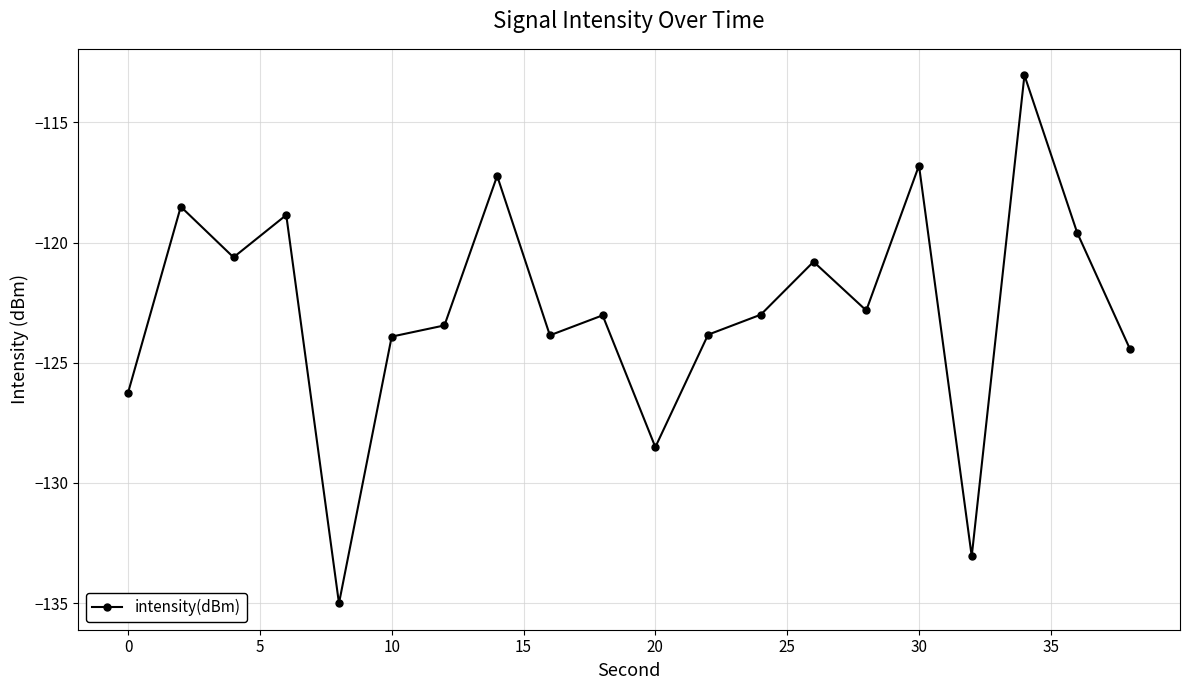

What is the greatest value displayed?

-113.0